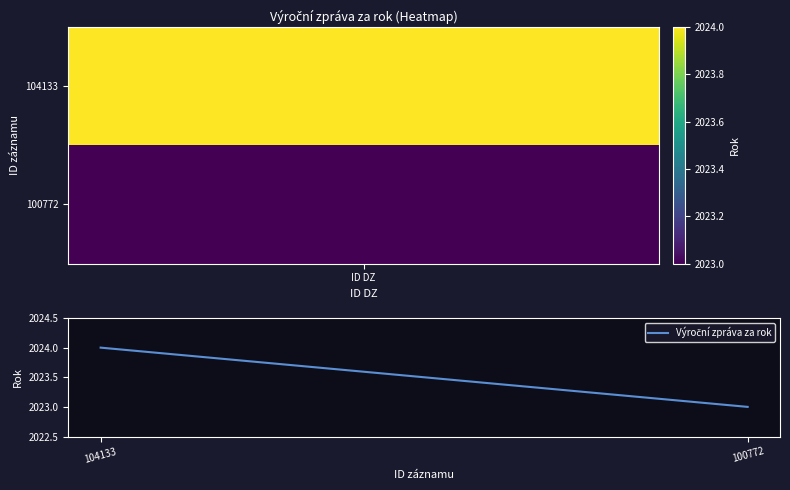

True or false: the data shows 3304 at 100772.

False